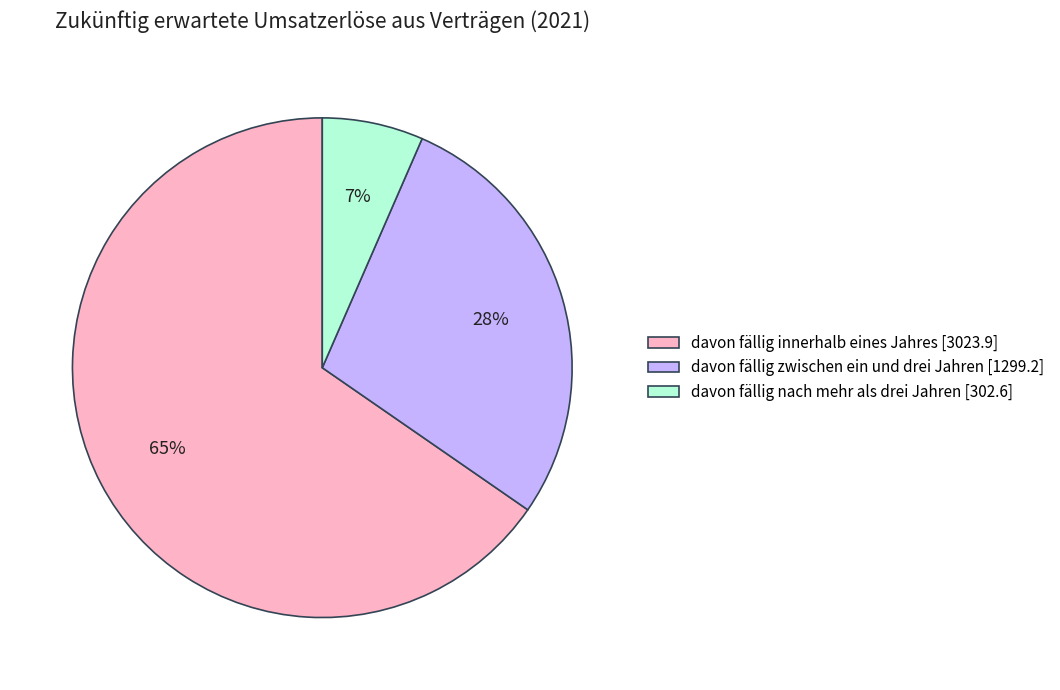

Between davon fällig innerhalb eines Jahres and davon fällig nach mehr als drei Jahren, which is larger?

davon fällig innerhalb eines Jahres